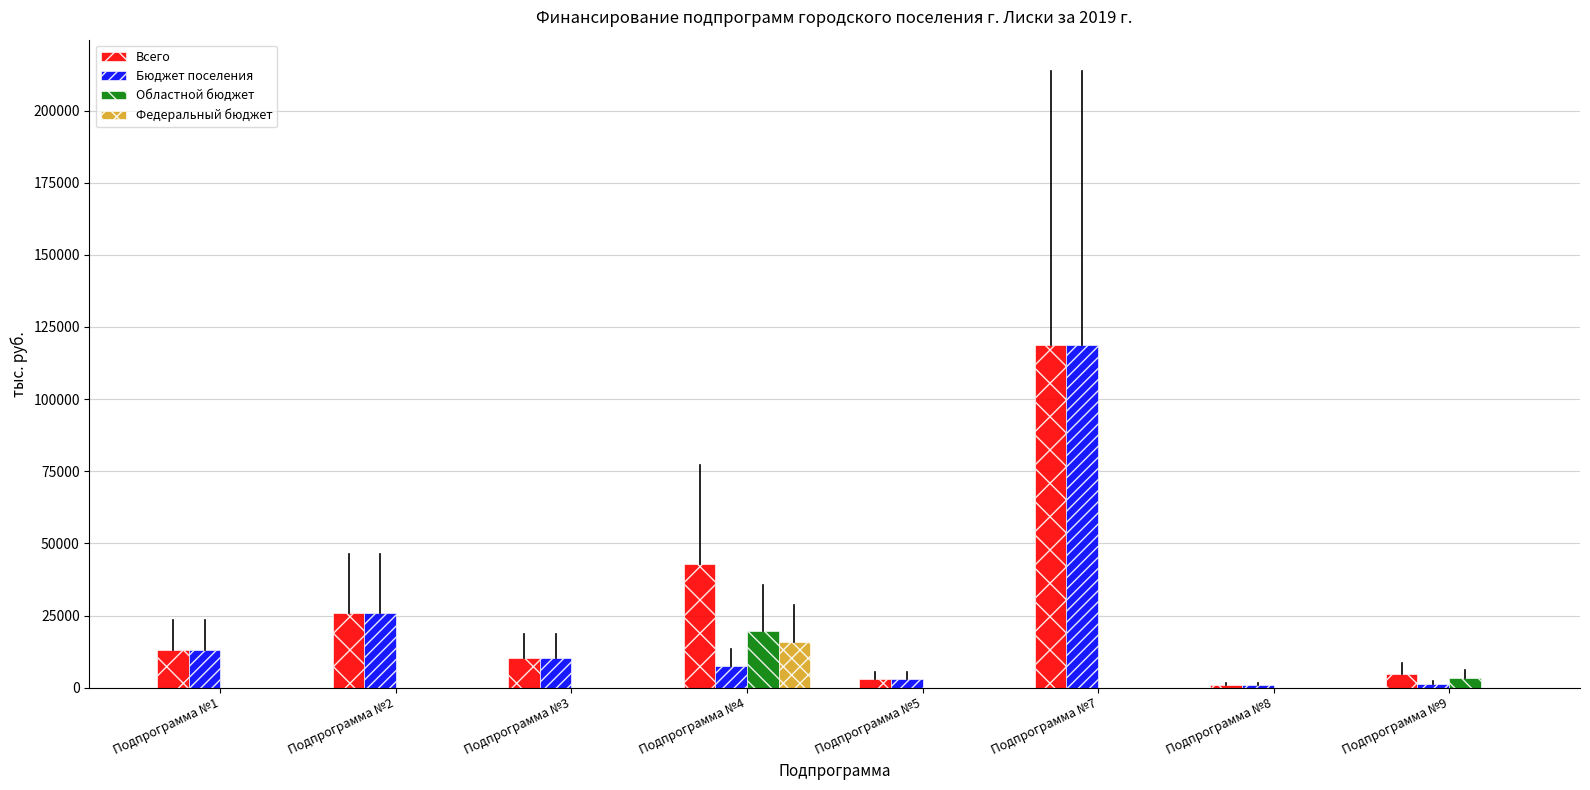

Is the value of Бюджет поселения at Подпрограмма №8 greater than the value of Всего at Подпрограмма №9?

No